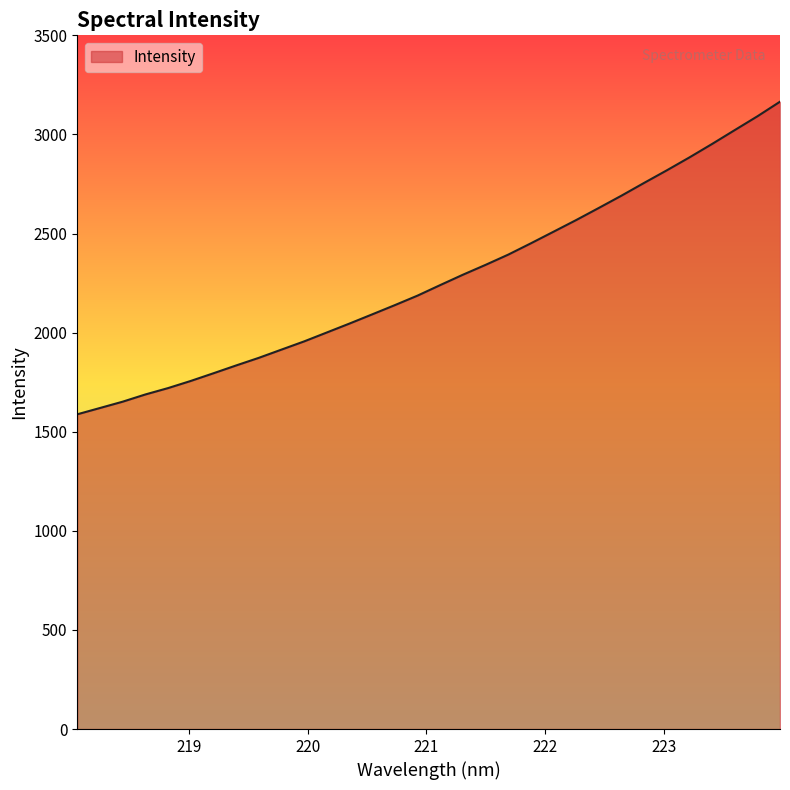

What is the maximum value shown in the chart?

3165.2